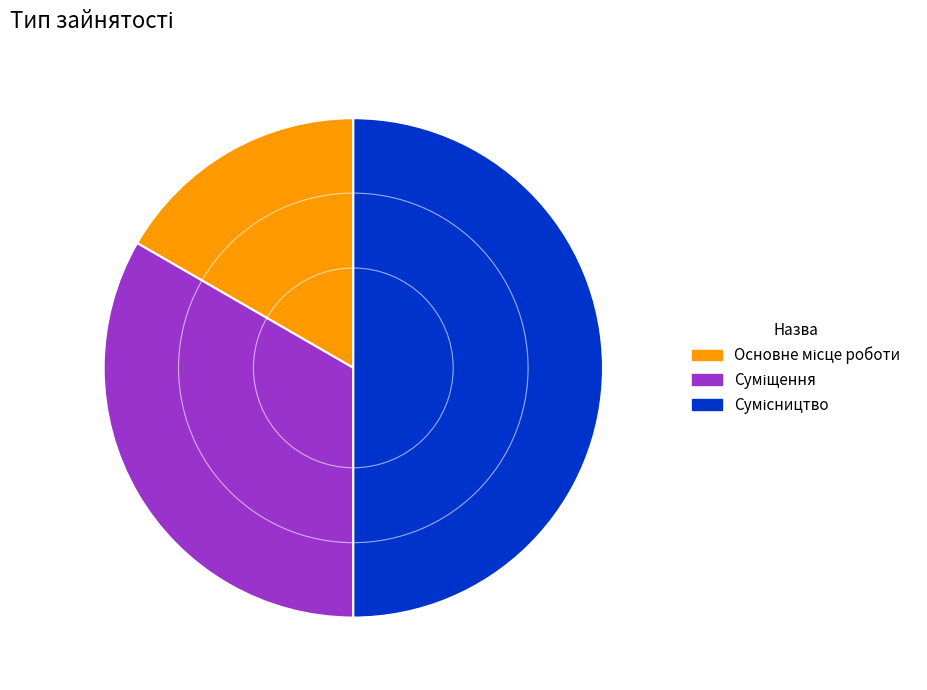

Is there a majority slice in this chart?

No